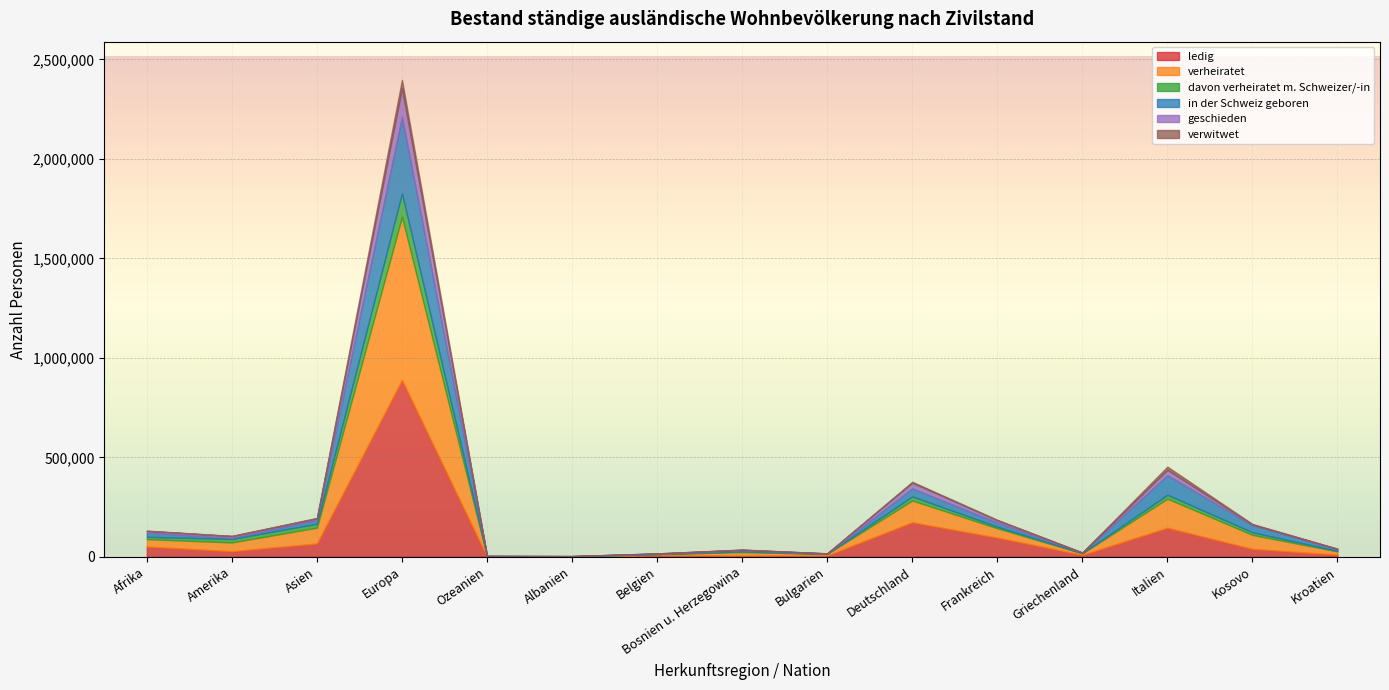

True or false: ledig and geschieden intersect in this chart.

False